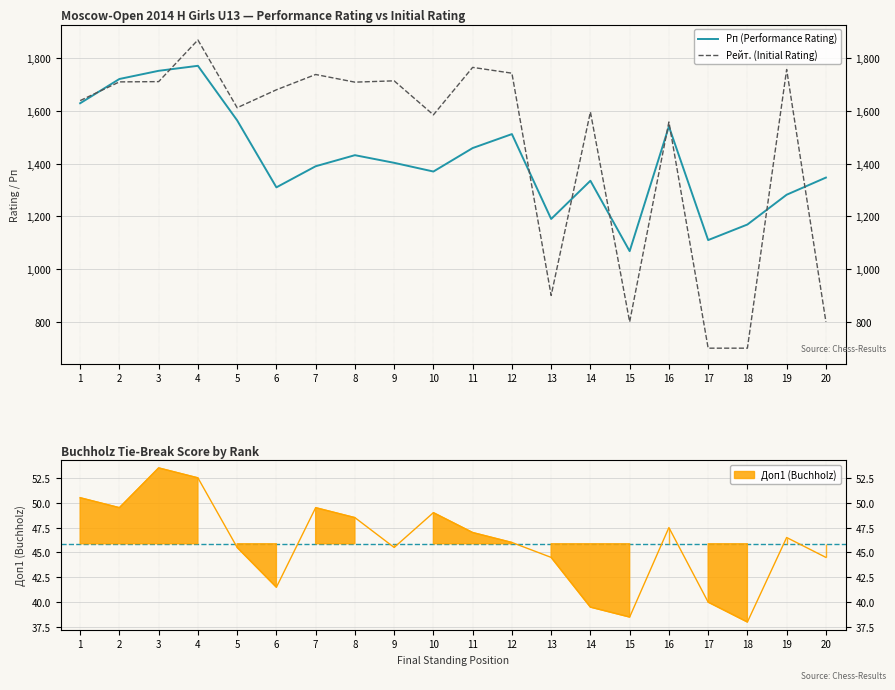

What is the maximum value shown in the chart?

1869